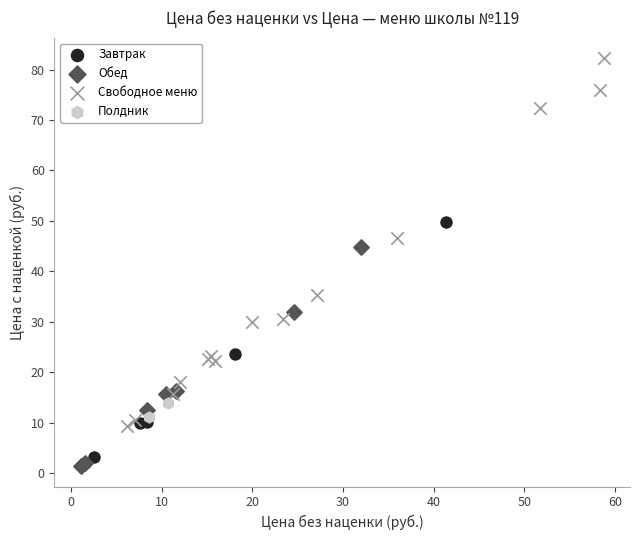

What are all the series names shown in the legend?

Завтрак, Обед, Свободное меню, Полдник